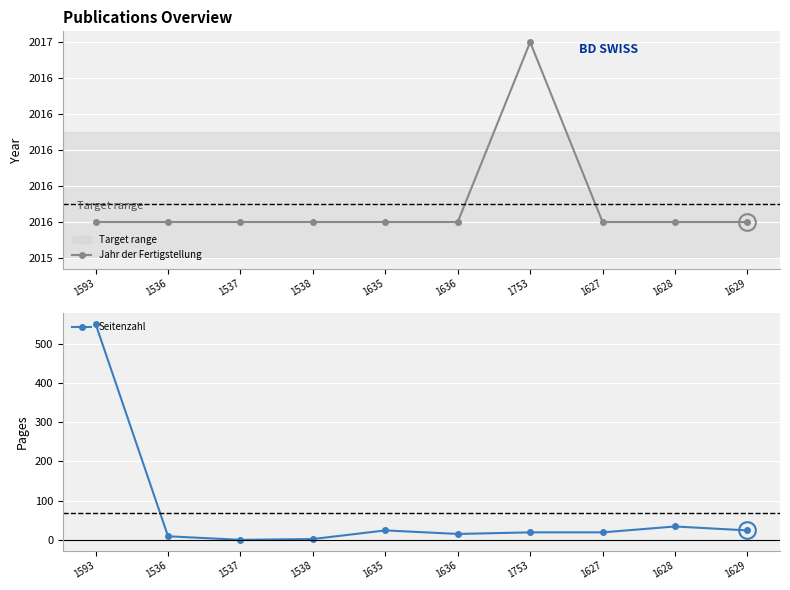

Where does the Seitenzahl series first go above 19?

1593